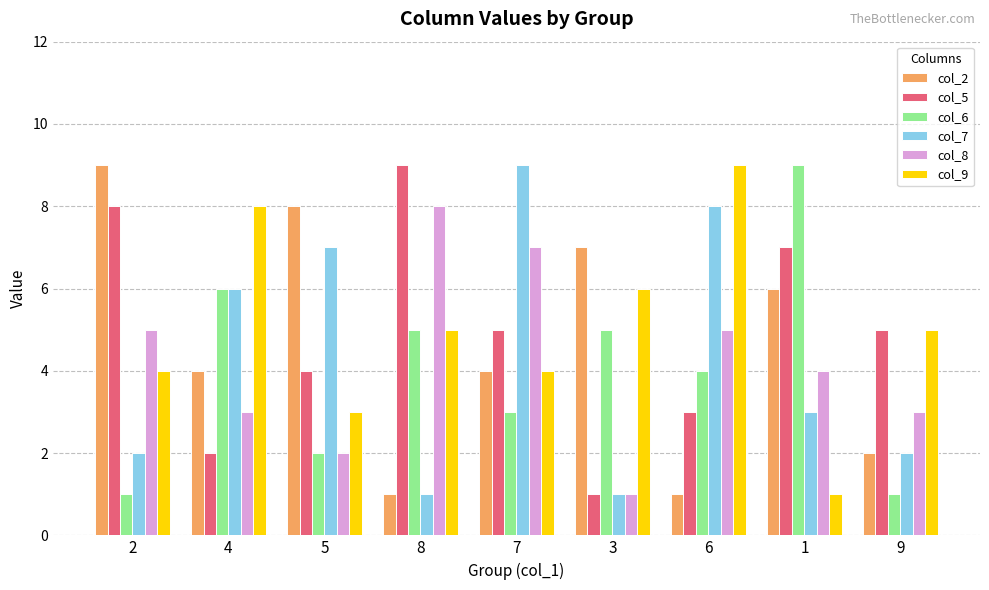

What is the approximate value of col_6 at 4?

6